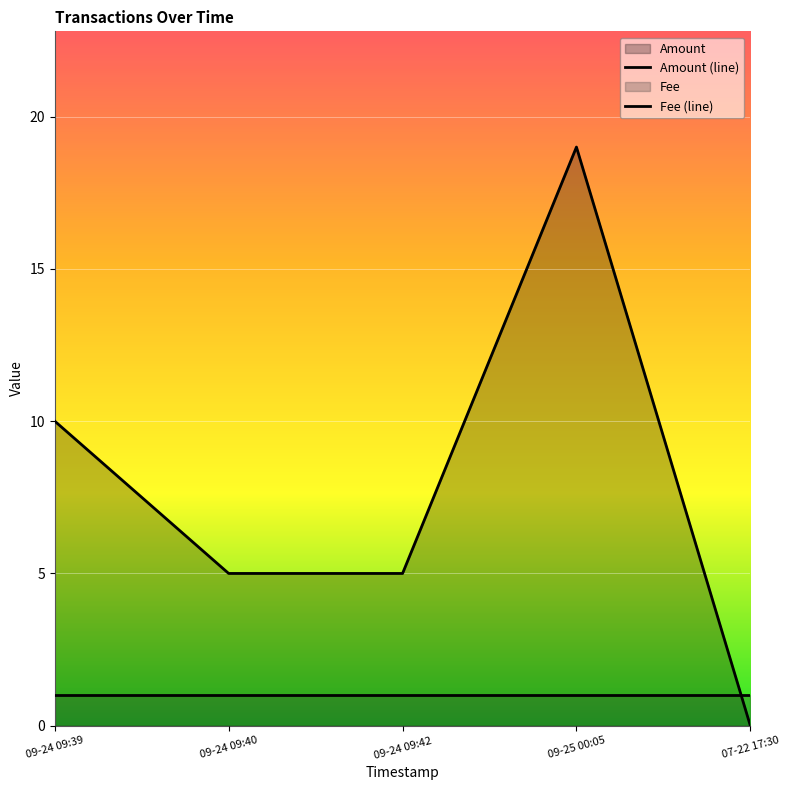

What is the label of the 3rd point from the right?

09-24 09:42